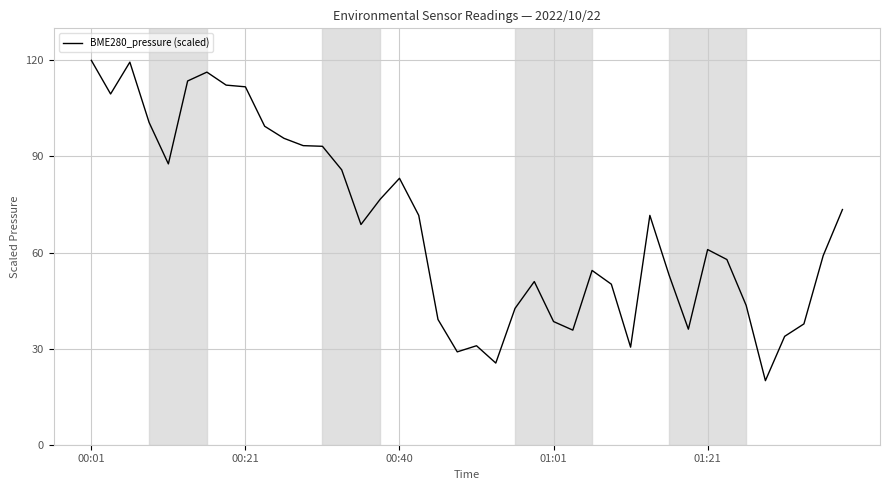

How many values are below 68?

20